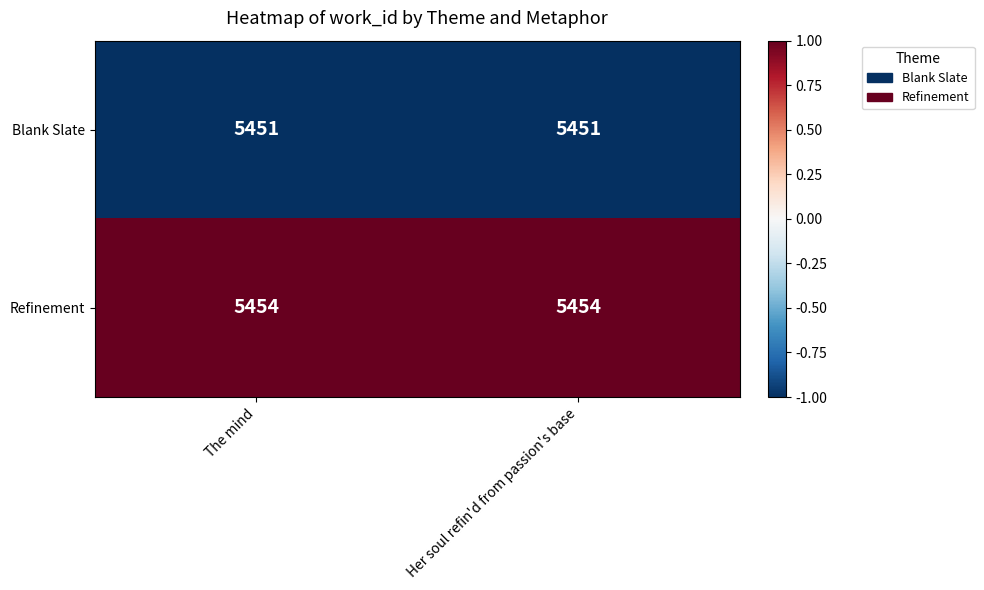

What is the minimum value shown in the chart?

5451